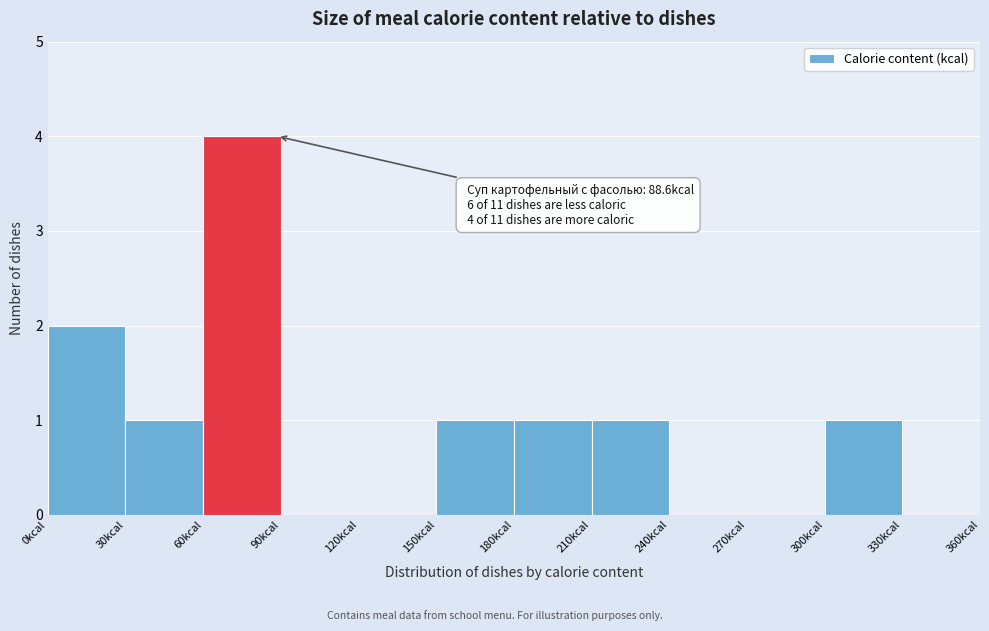

Which range on the x-axis has the tallest bar?

60 to 90